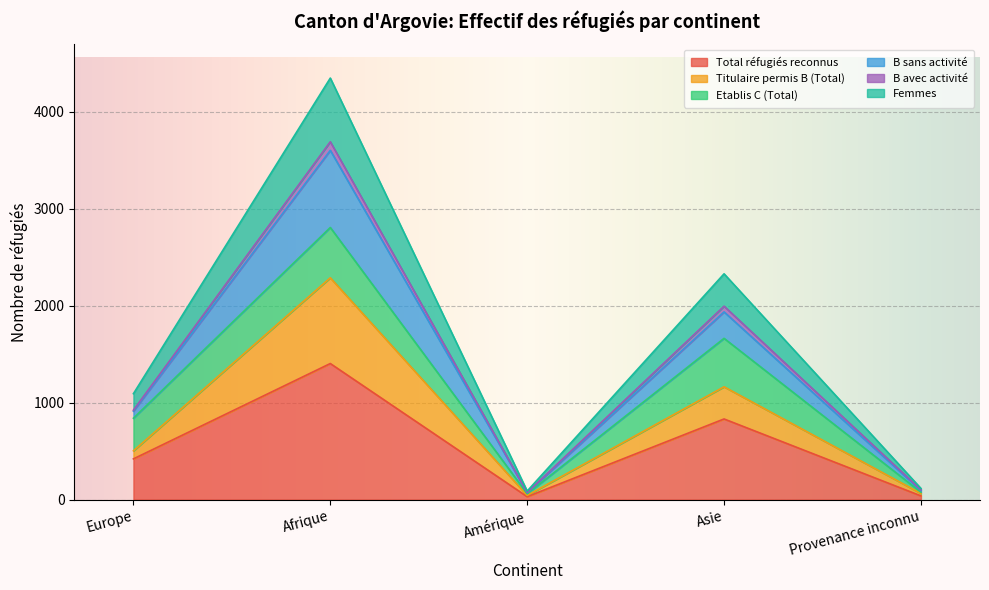

List the labels in order of Titulaire permis B (Total) value, smallest first.

Amérique, Provenance inconnu, Europe, Asie, Afrique